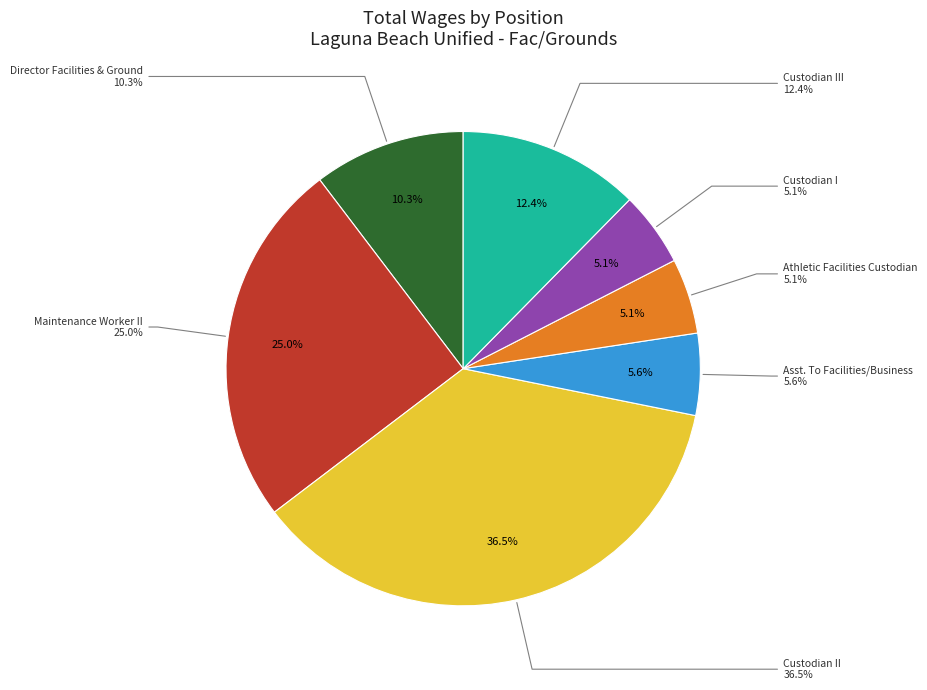

To the nearest percent, what is the average slice percentage?

14%